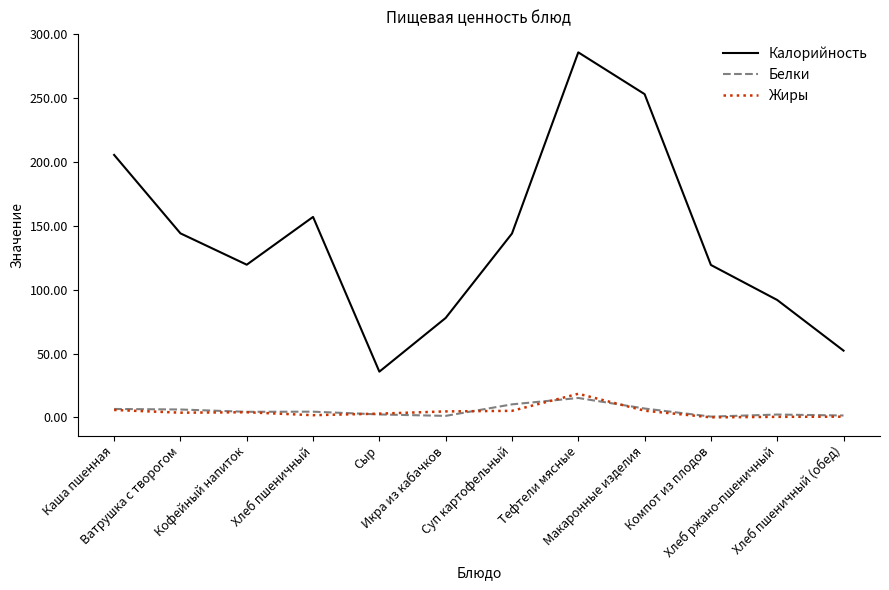

Between Кофейный напиток and Макаронные изделия, which series saw the biggest shift?

Калорийность